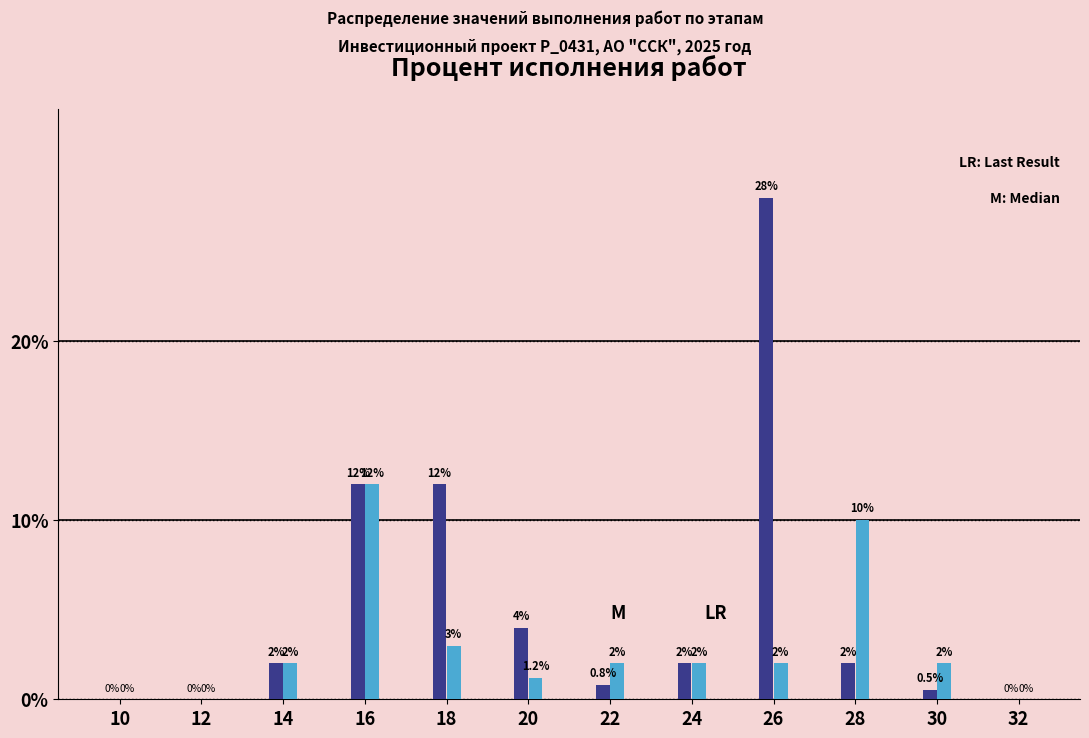

At which category does the chart reach its peak across all series?

26